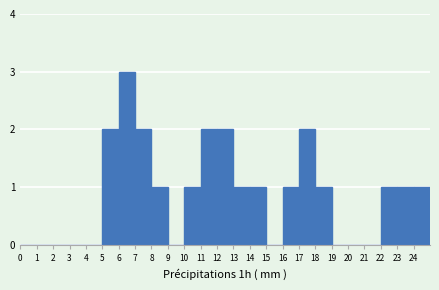

Over which range of the x-axis is the bar tallest?

6 to 7